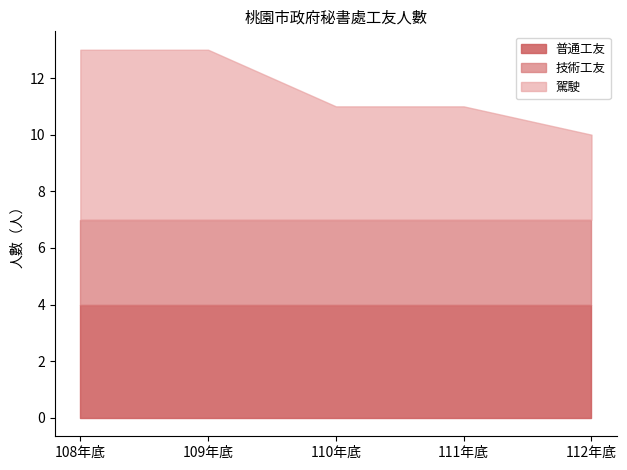

What is the label of the 4th point from the left?

111年底